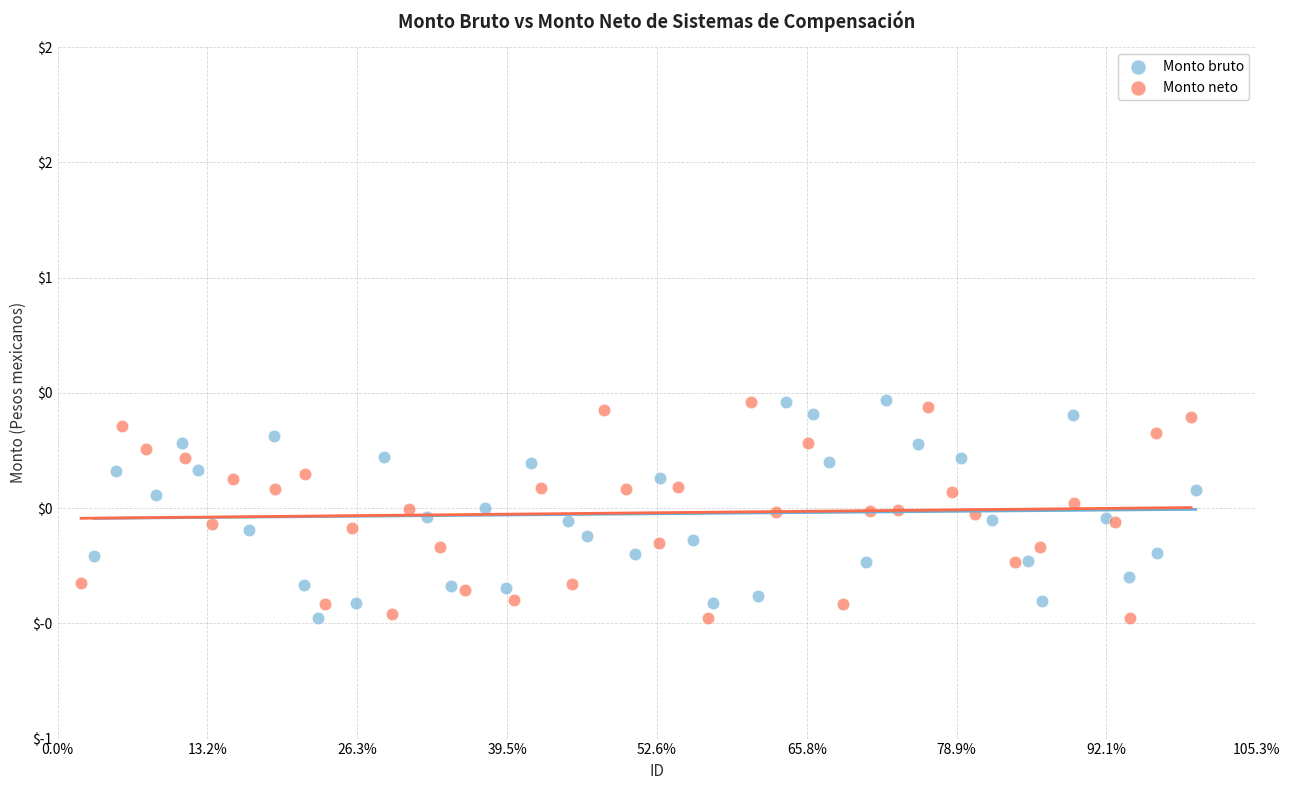

What are all the series names shown in the legend?

Monto bruto, Monto neto